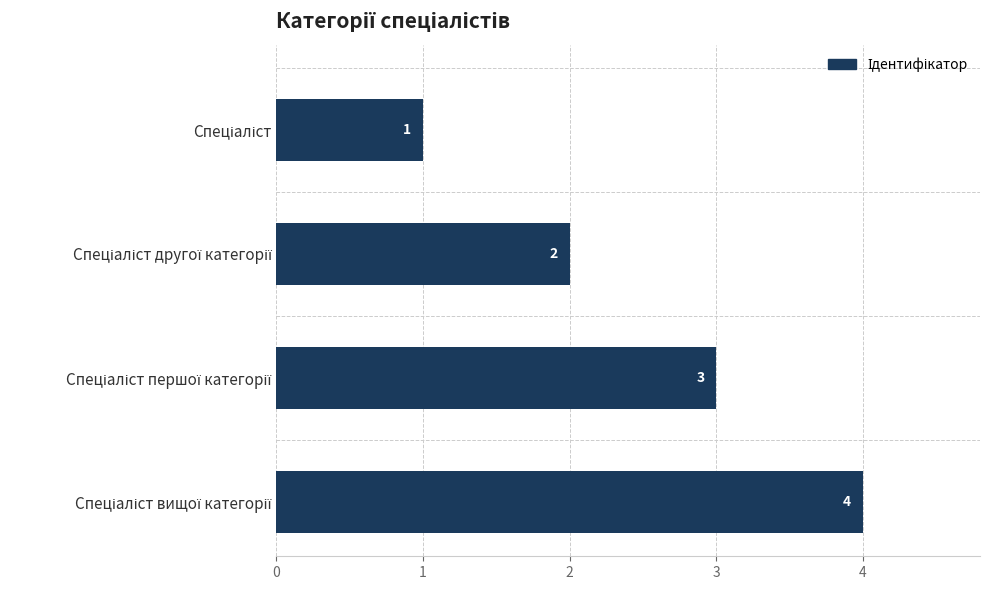

How many values are between 2 and 4?

3